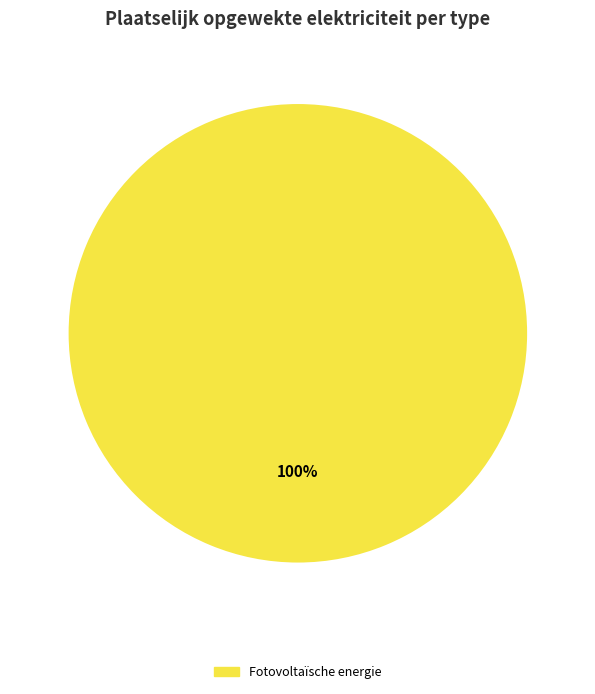

Is there any slice that represents more than half of the pie?

Yes